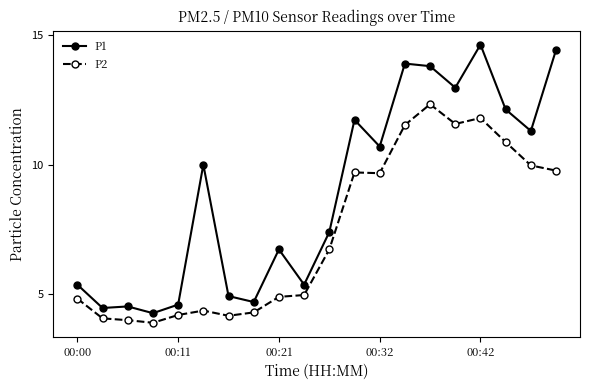

What is the difference between the second highest and second lowest values in the P2 series?

7.8